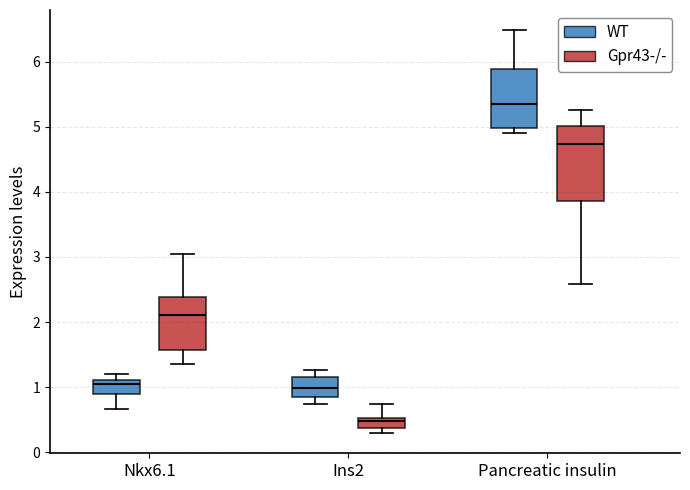

Which box is the tallest, from its lower edge to its upper edge?

Pancreatic insulin (Gpr43-/-)